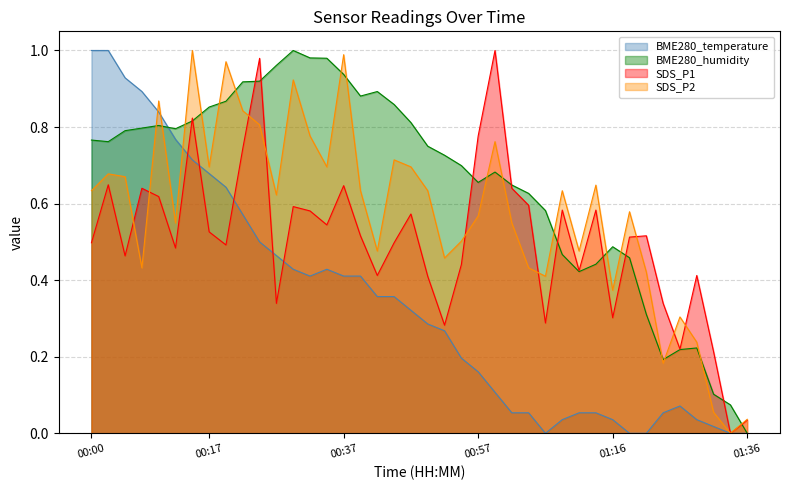

Between 00:14 and 00:29, which series saw the biggest shift?

BME280_temperature